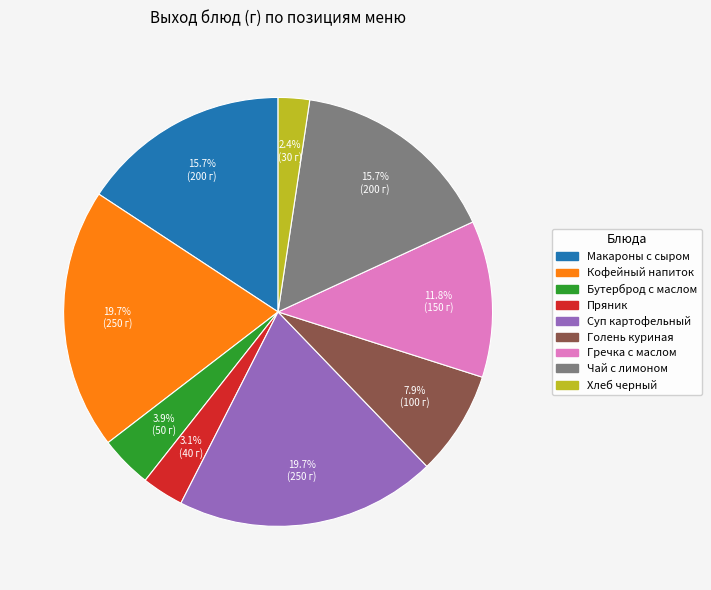

Does any single category account for the majority?

No